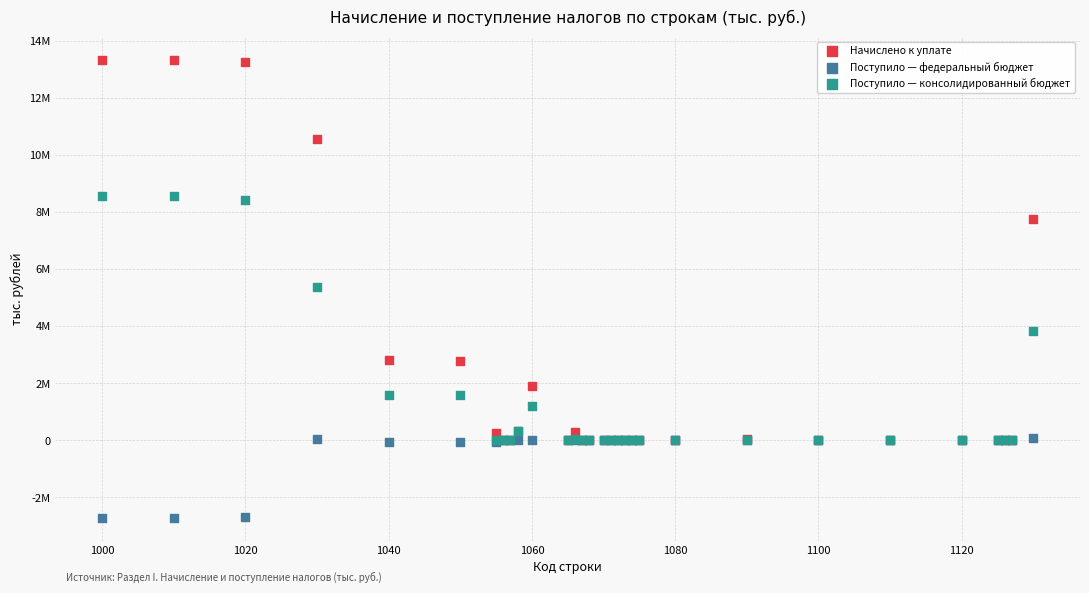

Which series reaches the minimum Y coordinate?

Поступило — федеральный бюджет